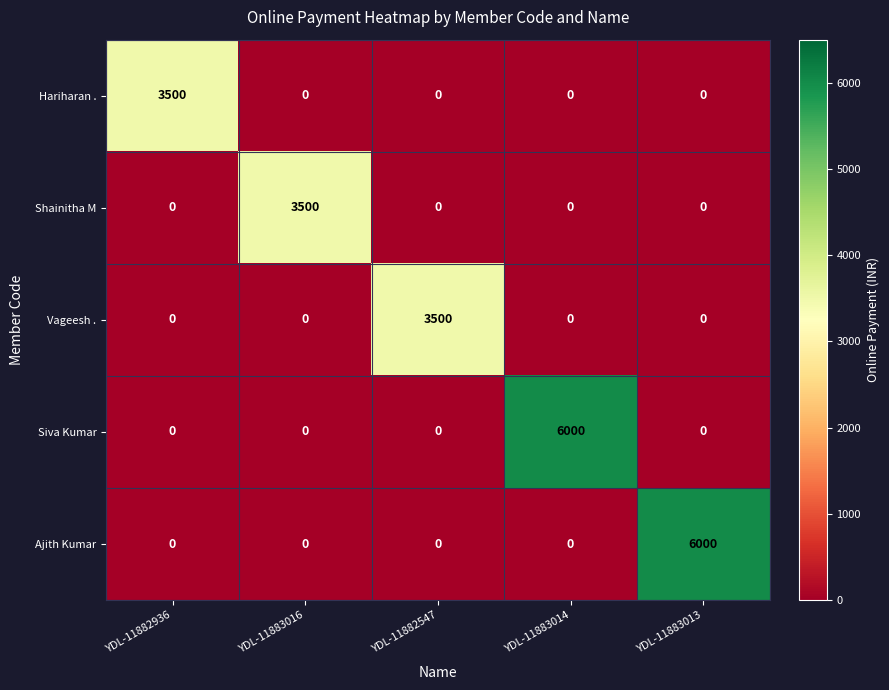

The Siva Kumar series shows 3200 at YDL-11883013. True or false?

False